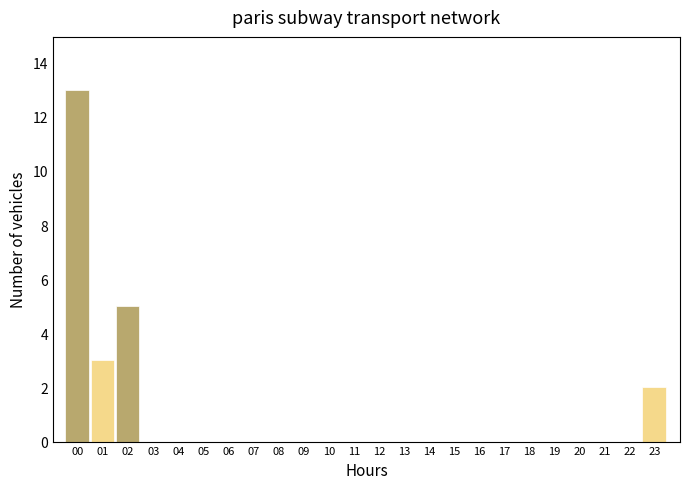

Reading left to right, list all the values displayed in this chart.

00=13	01=3	02=5	03=0	04=0	05=0	06=0	07=0	08=0	09=0	10=0	11=0	12=0	13=0	14=0	15=0	16=0	17=0	18=0	19=0	20=0	21=0	22=0	23=2